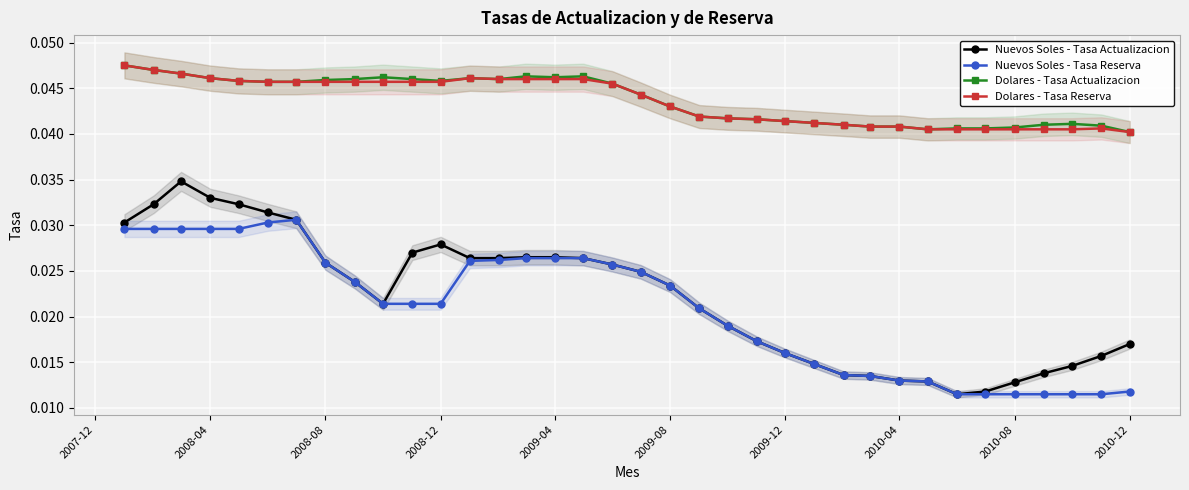

True or false: Dolares - Tasa Actualizacion and Nuevos Soles - Tasa Actualizacion intersect in this chart.

False